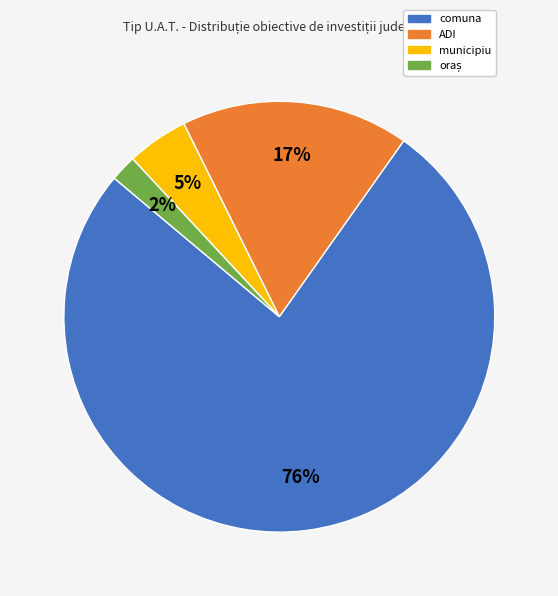

Is the sum of ADI and municipiu greater than half?

No